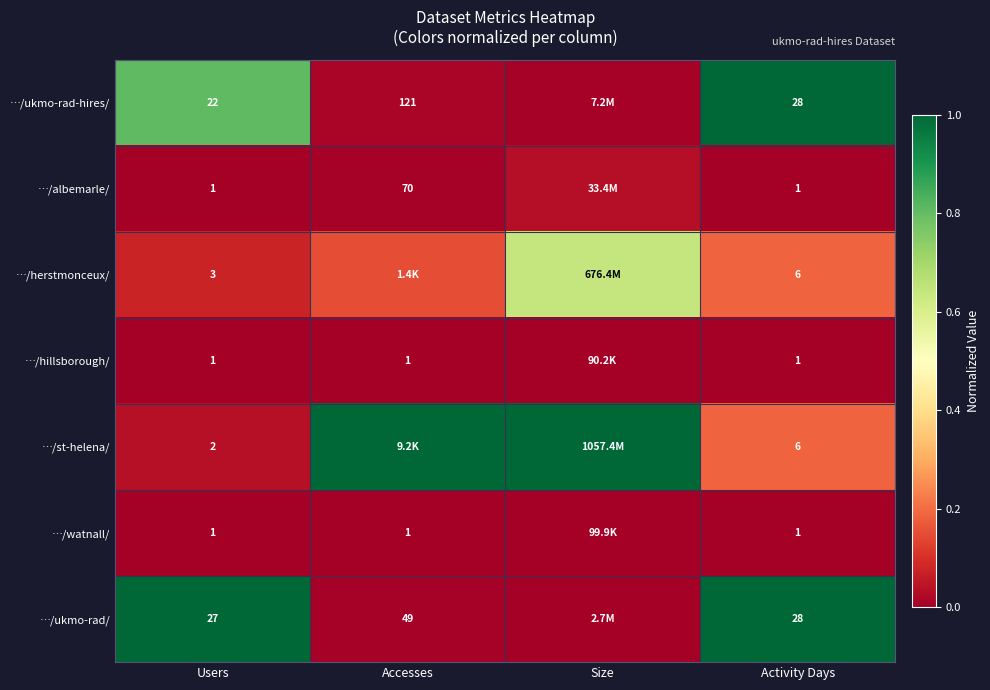

Is the value of …/herstmonceux/ at Users greater than the value of …/ukmo-rad/ at Accesses?

No